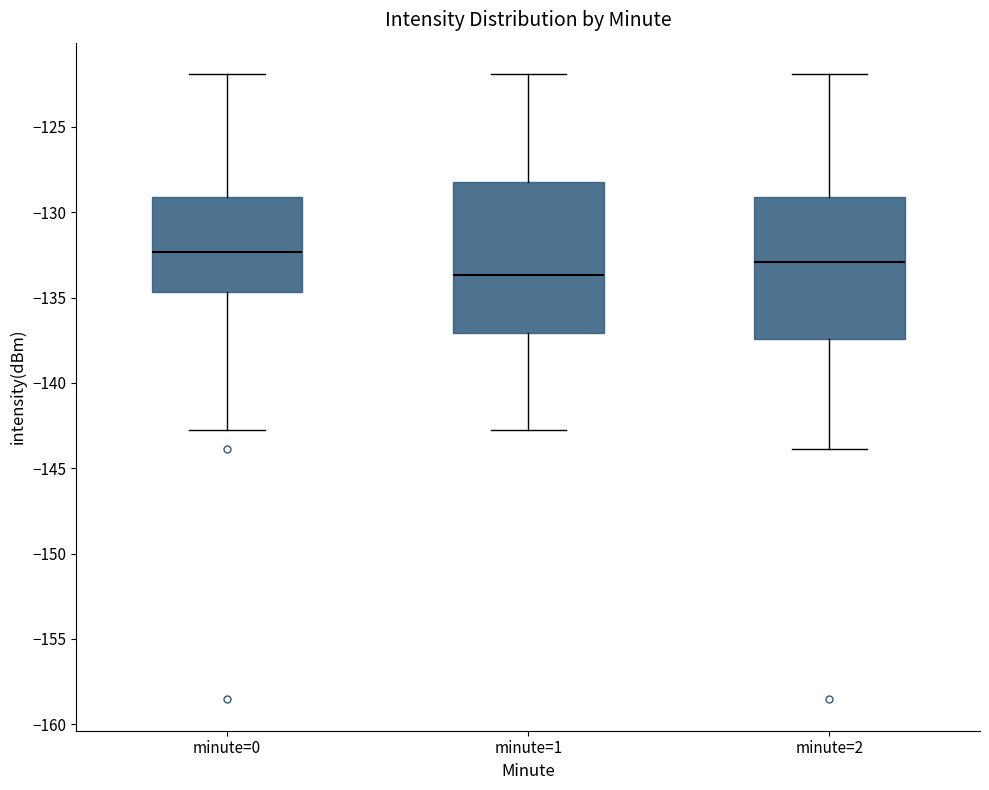

Which box's median line is the lowest?

minute=1